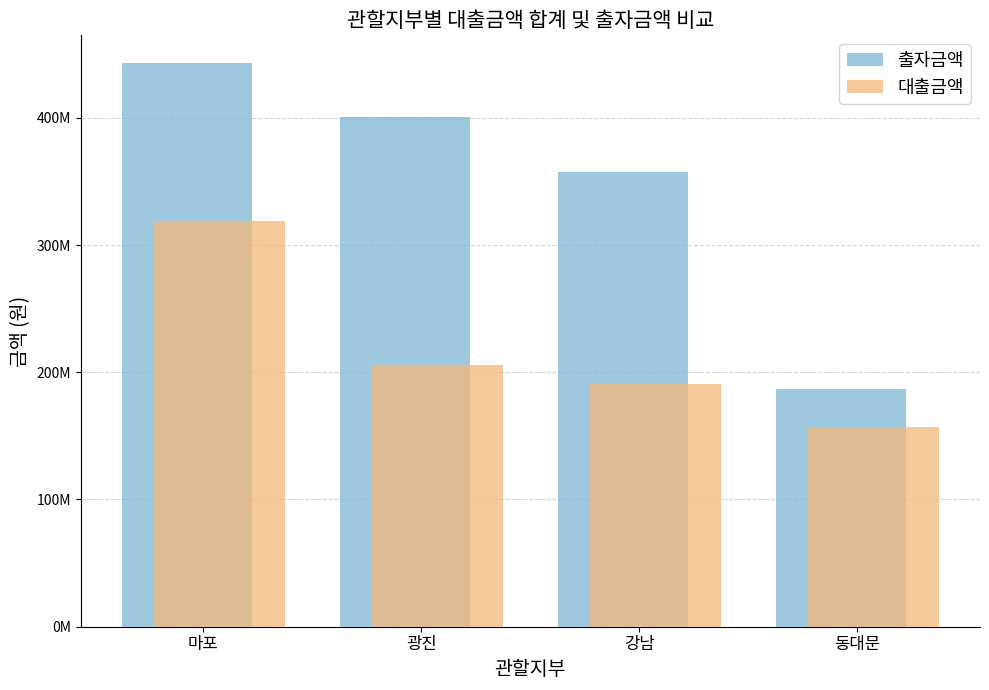

What are all the series names shown in the legend?

출자금액, 대출금액